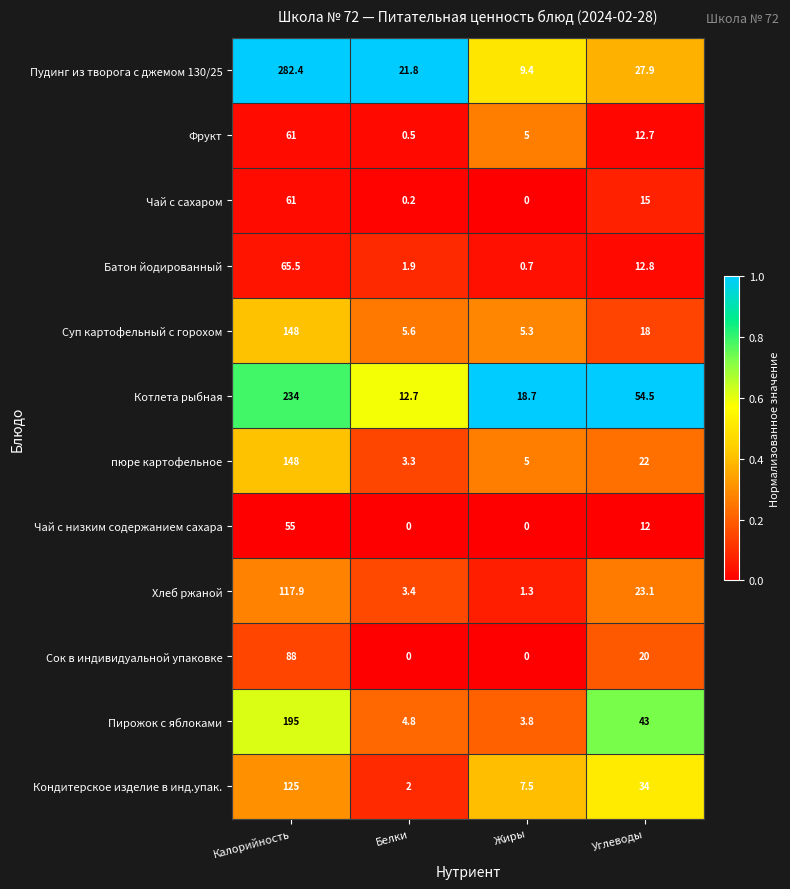

Is the value of Котлета рыбная at Белки greater than the value of Чай с низким содержанием сахара at Калорийность?

No